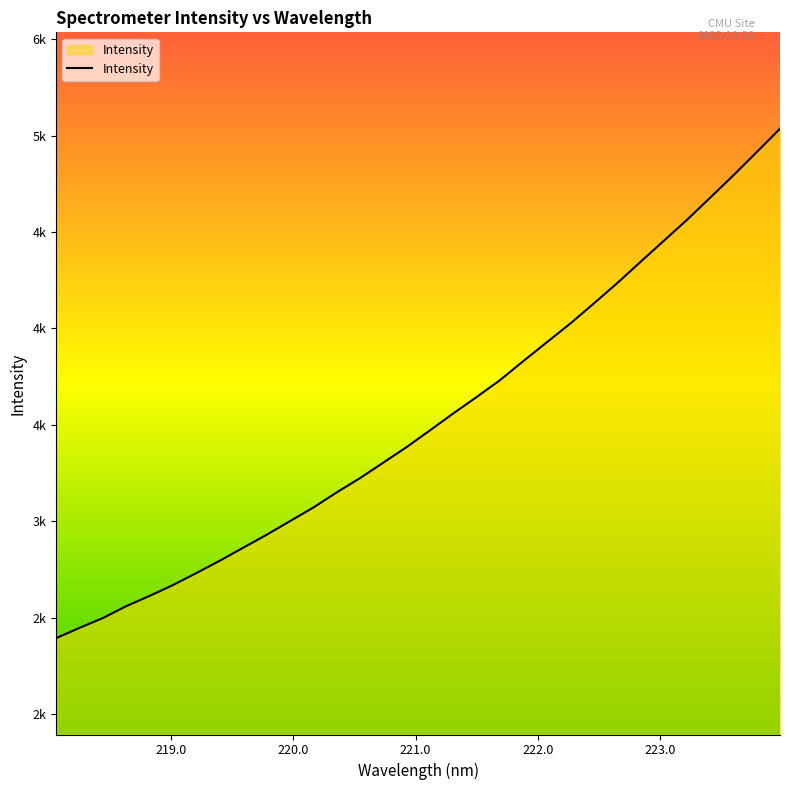

Reading left to right, transcribe all the data shown in this chart.

2393.2	2446.4	2497.6	2559.2	2612.5	2668.8	2730.9	2794.7	2862.1	2929.0	2999.9	3070.4	3149.0	3223.1	3303.6	3384.5	3471.3	3559.3	3644.4	3731.9	3830.8	3927.9	4024.4	4127.8	4232.7	4343.1	4452.7	4562.1	4677.6	4794.1	4914.7	5036.2